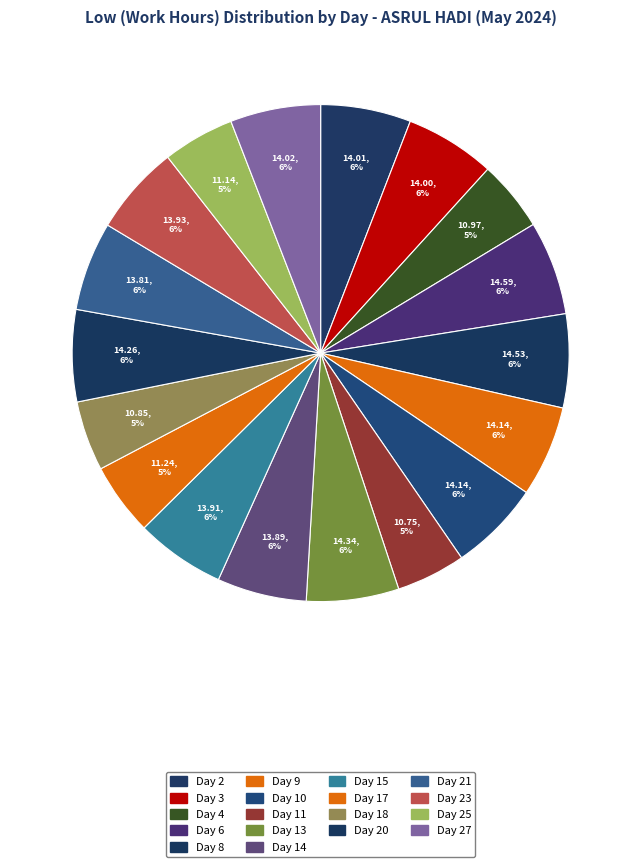

Count the number of slices in the pie.

18